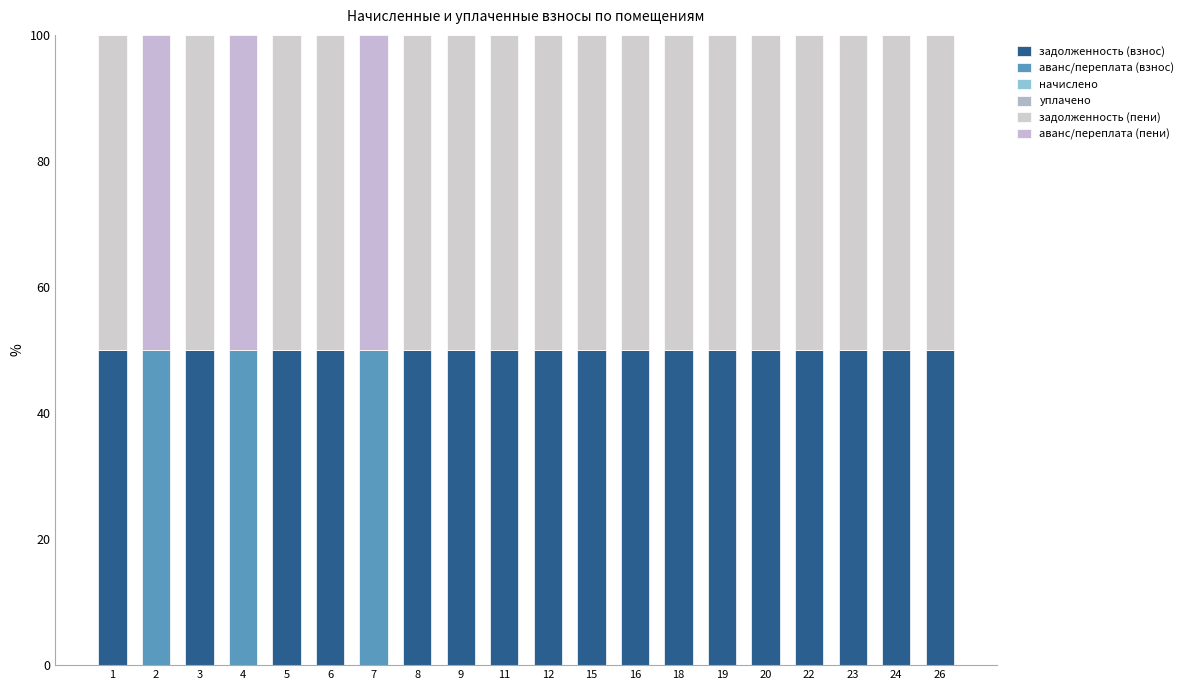

Is it true that аванс/переплата (взнос) equals 0 at 5?

True